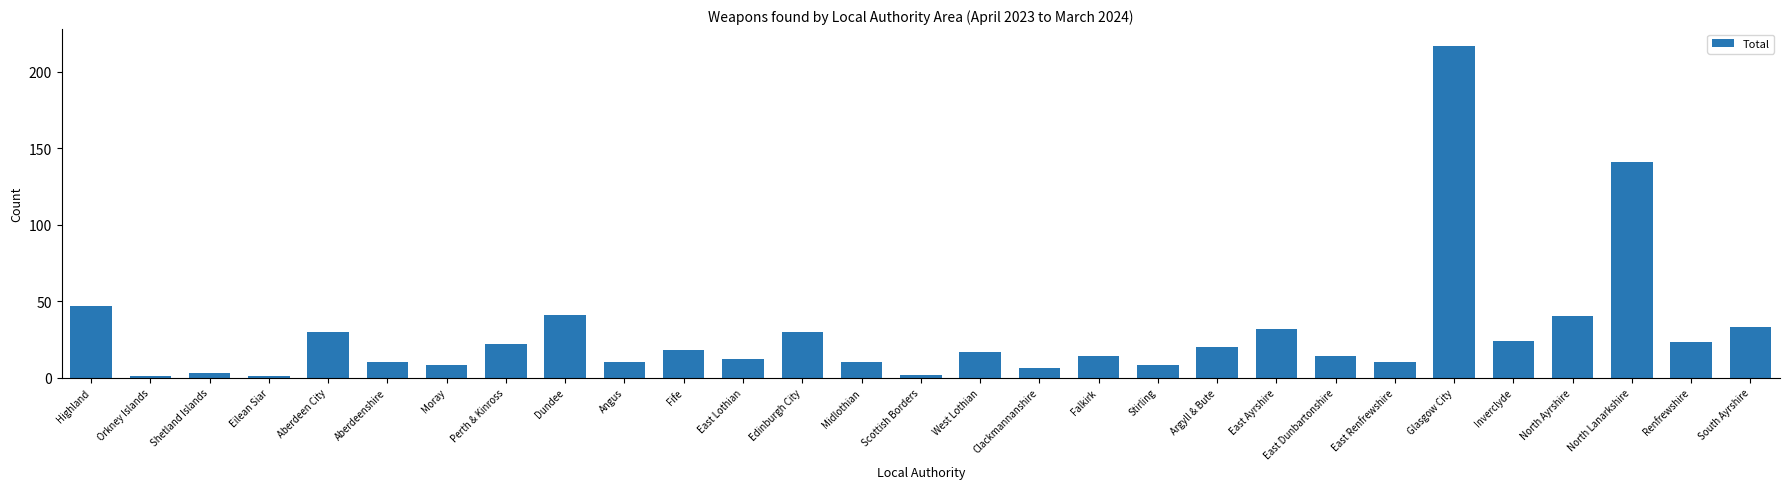

What is the smallest value displayed?

1